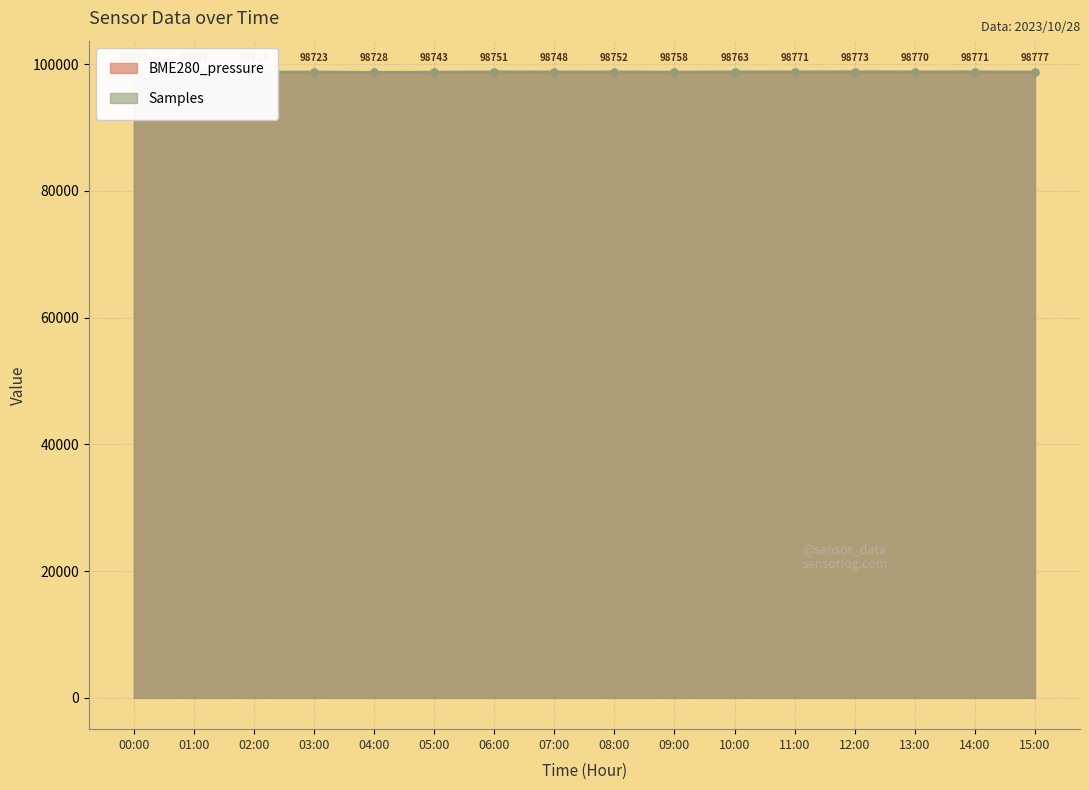

What is the label of the 9th point from the right?

07:00